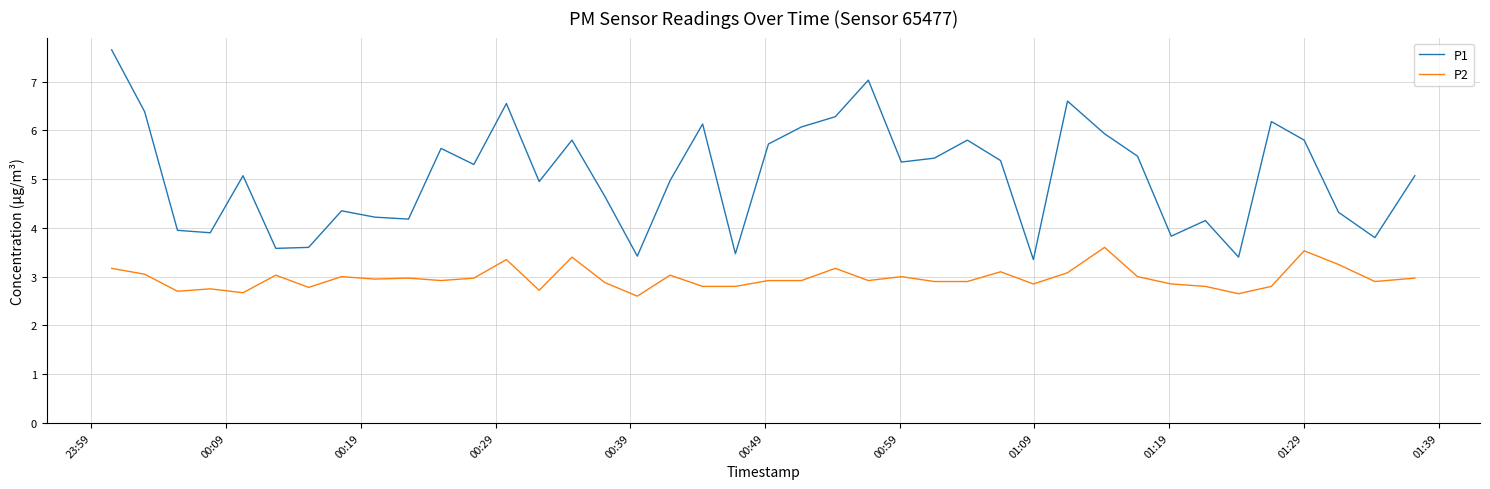

Which series has the largest range (max minus min)?

P1